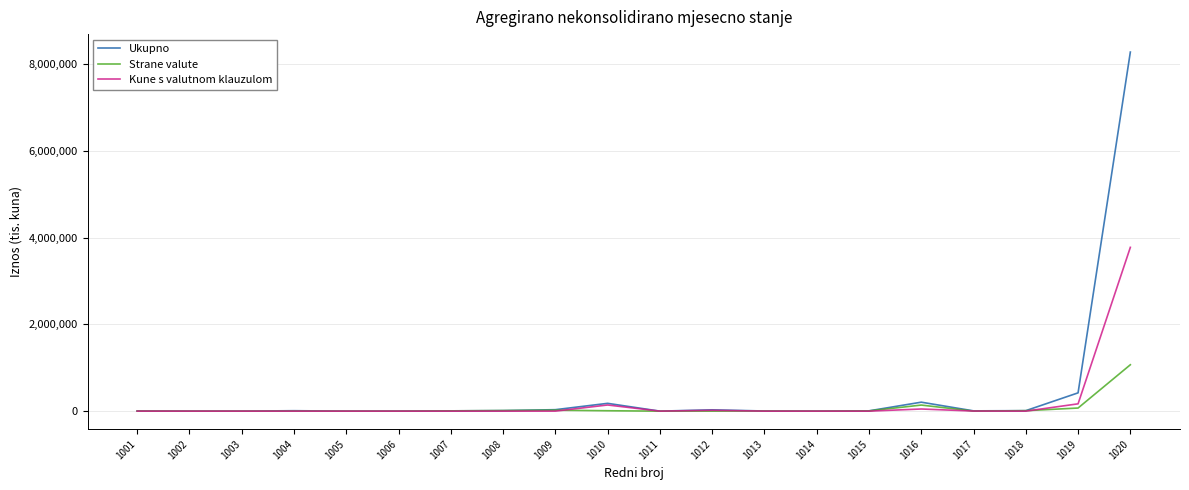

Rank the series by their maximum value, from highest to lowest.

Ukupno, Kune s valutnom klauzulom, Strane valute